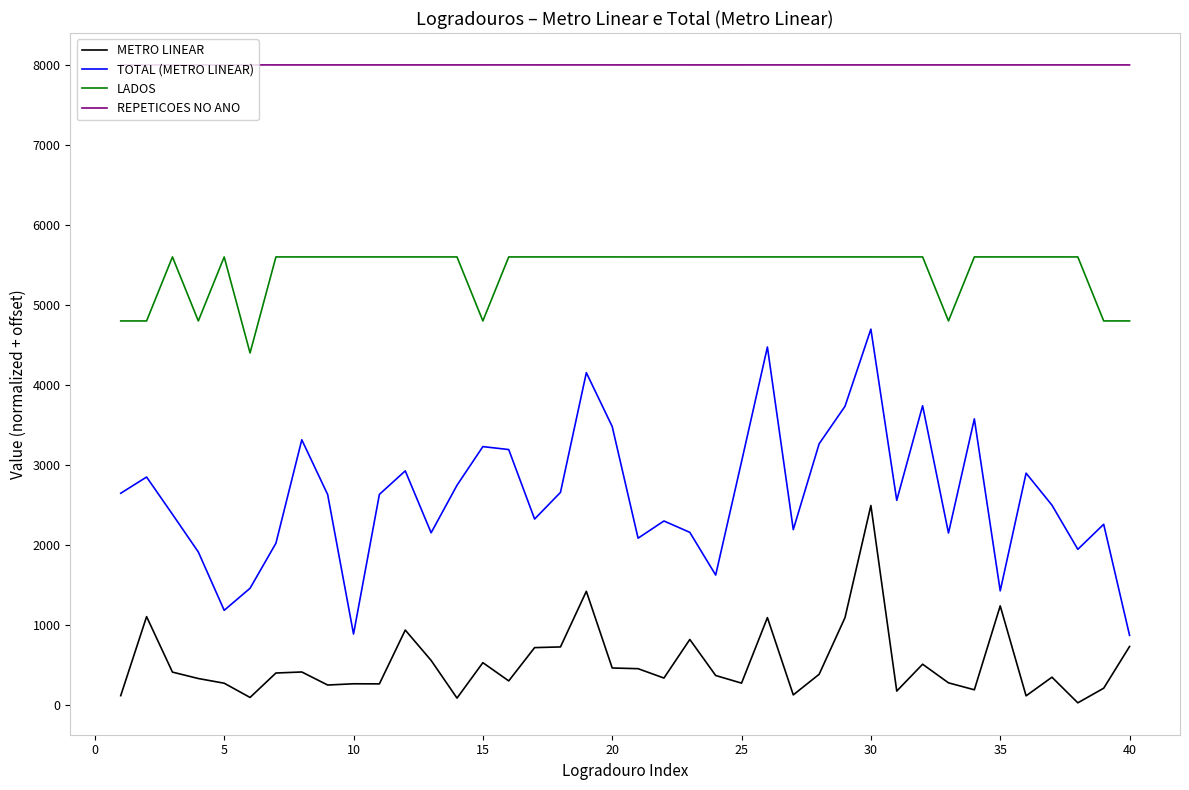

Rank the series by their maximum value, from lowest to highest.

METRO LINEAR, TOTAL (METRO LINEAR), LADOS, REPETICOES NO ANO